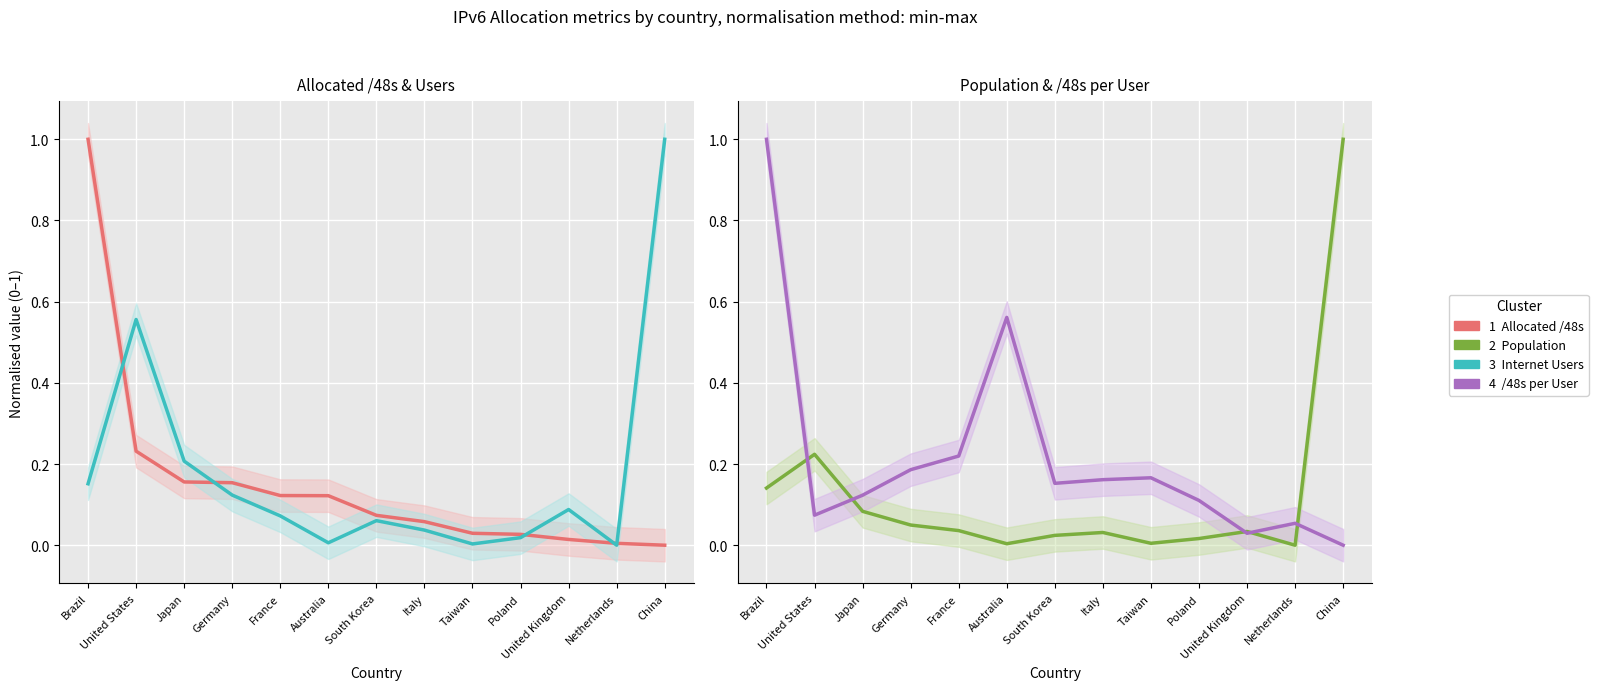

List the series in order of their peak value, highest first.

Cluster 1: Allocated /48s, Cluster 3: Users, Cluster 2: Population, Cluster 4: /48s per User